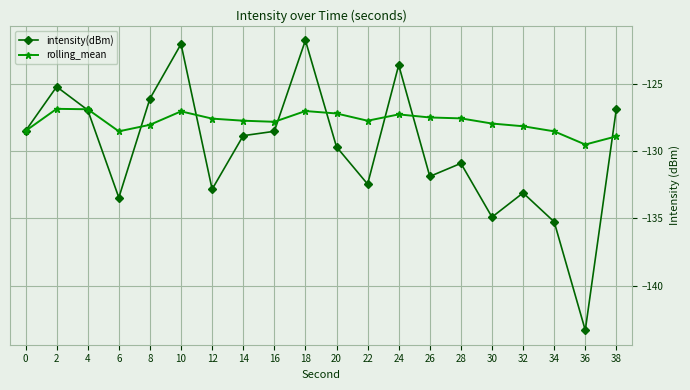

What is the sum of the rolling_mean values at 6 and 4?

-255.4